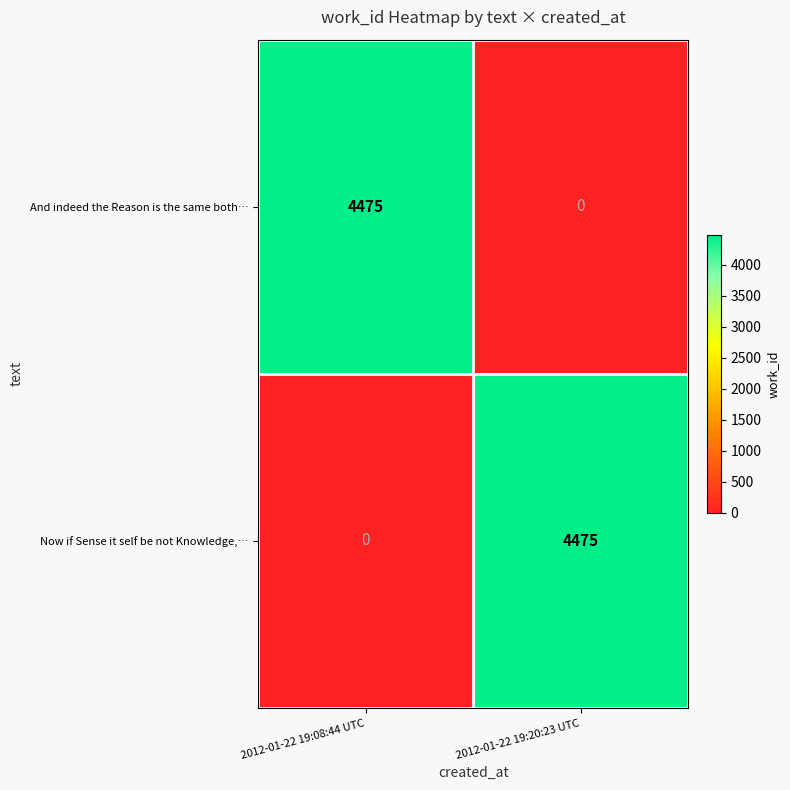

The value of And indeed the Reason is the same both… at 2012-01-22 19:20:23 UTC is -2446. True or false?

False